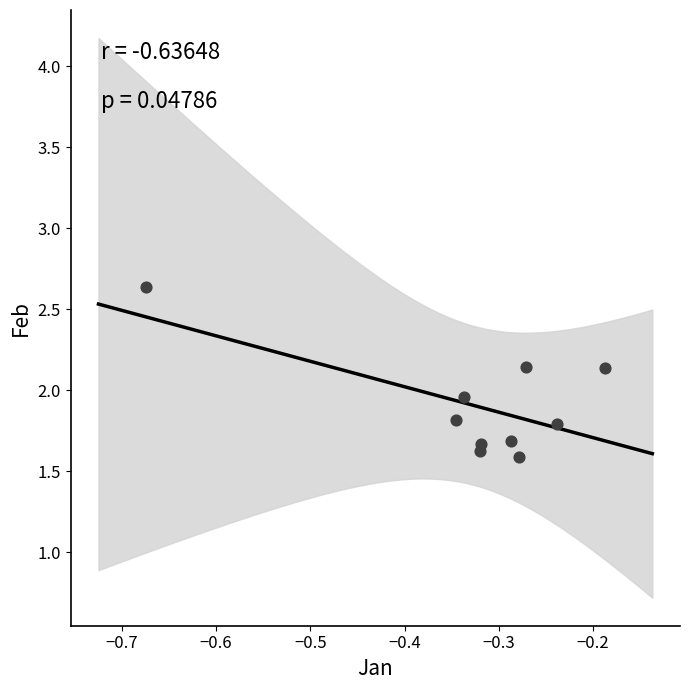

What is the average Y value?

1.9